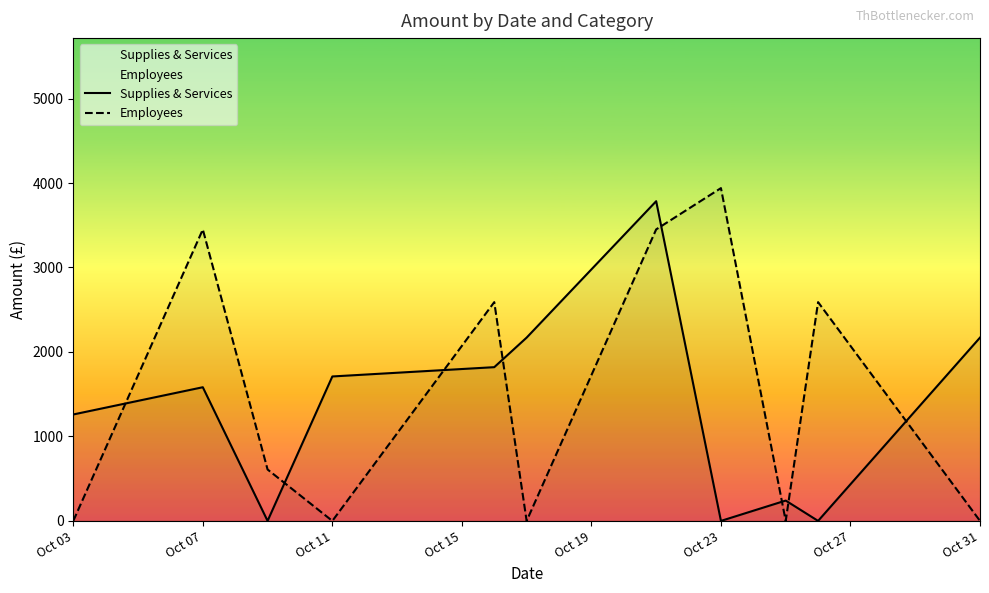

How many values in the Supplies & Services series exceed 1582?

6